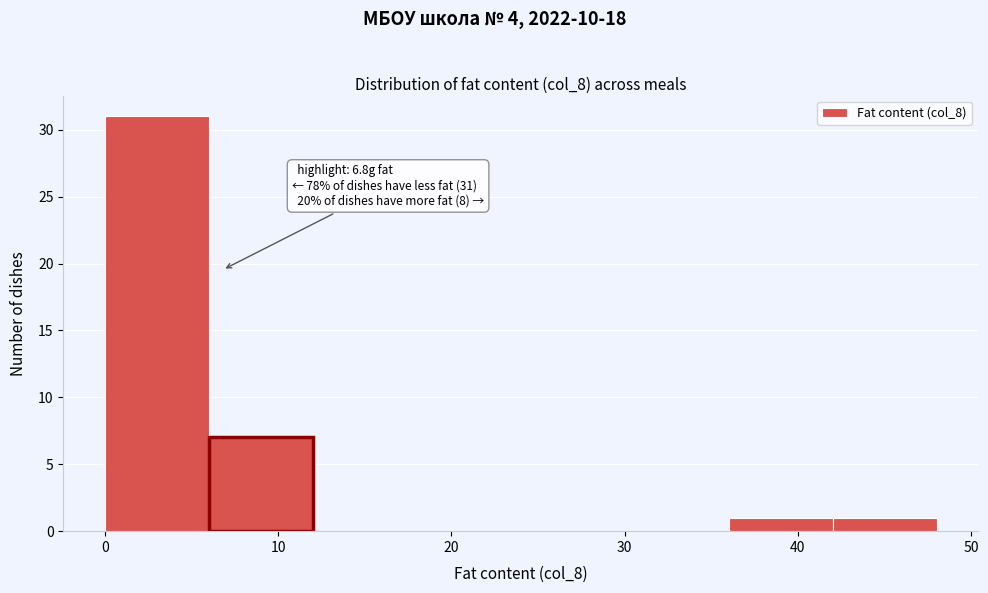

Over which range of the x-axis is the bar tallest?

0 to 6